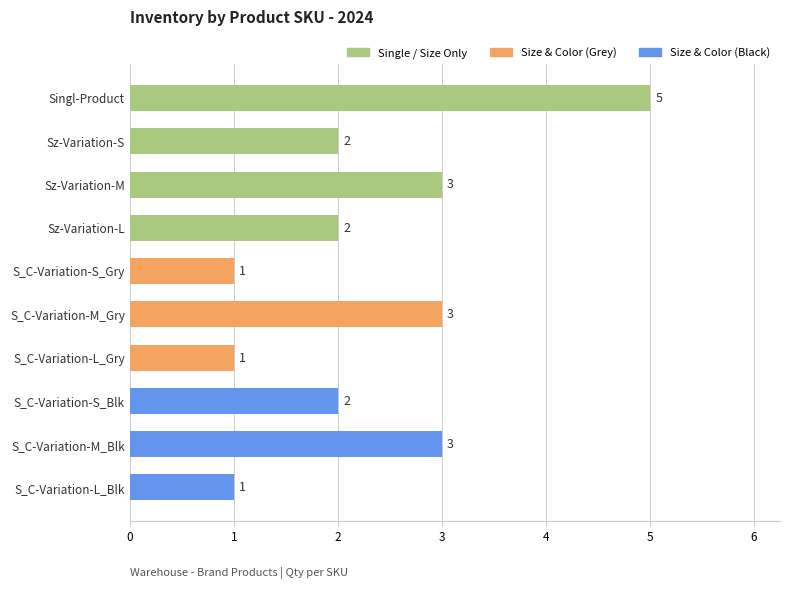

What is the difference between the second highest and second lowest values?

2